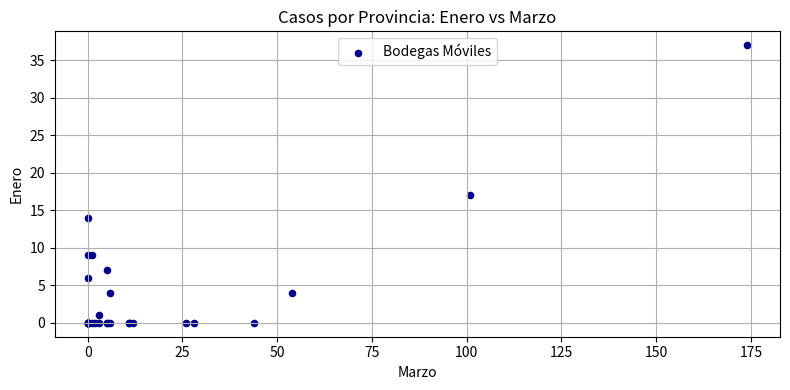

What Y value in the scatter plot is closest to 18?

17